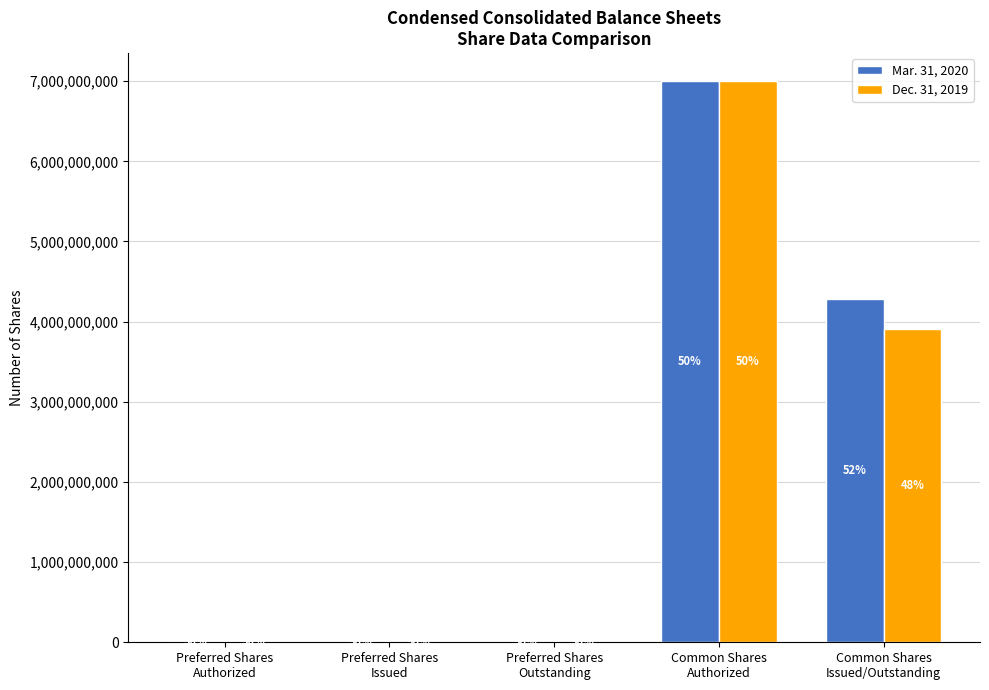

What is the label of the 5th bar from the right?

Preferred Shares
Authorized